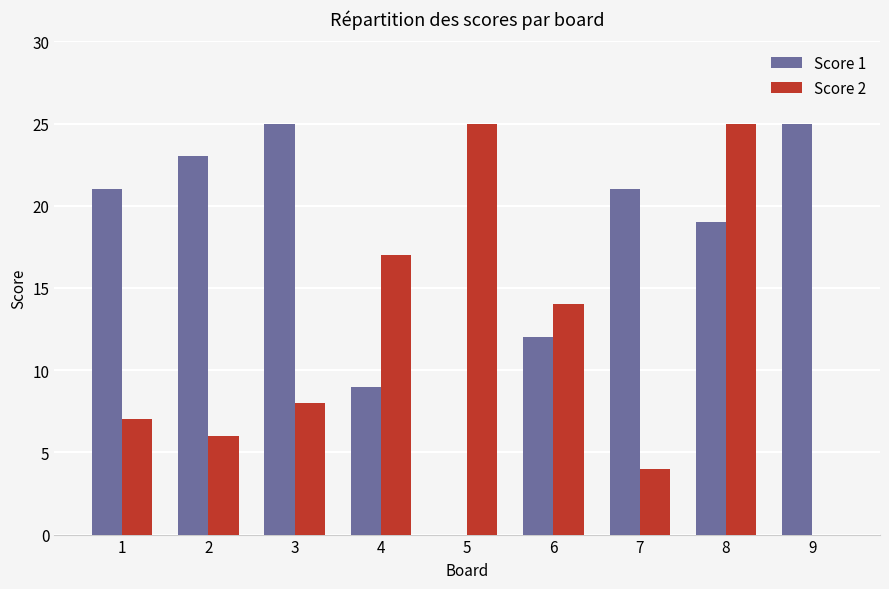

Reading left to right, transcribe all the data shown in this chart.

Score 1: 21	23	25	9	0	12	21	19	25
Score 2: 7	6	8	17	25	14	4	25	0